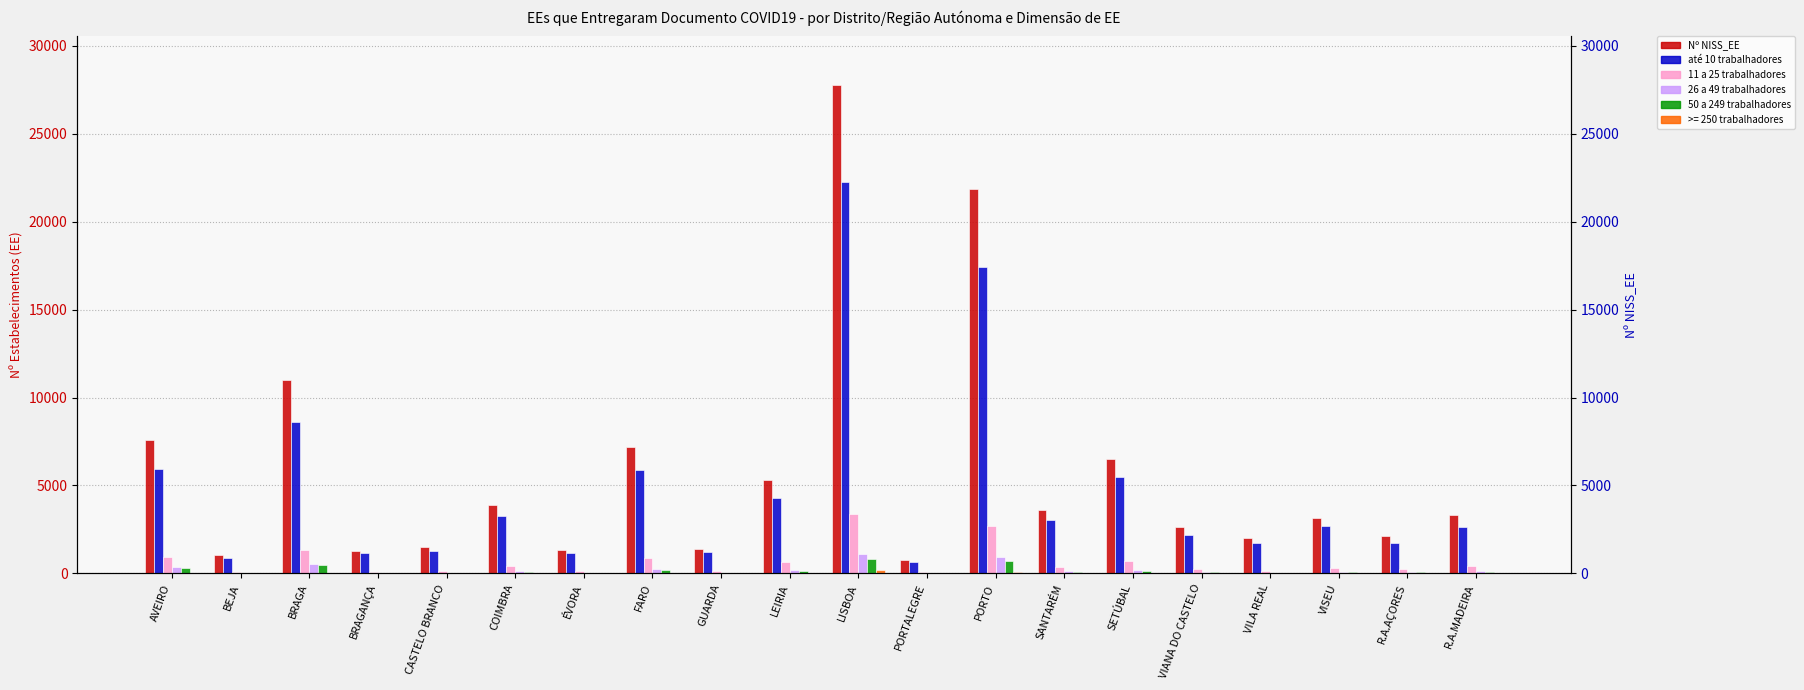

What is the lowest value of the 26 a 49 trabalhadores series?

16